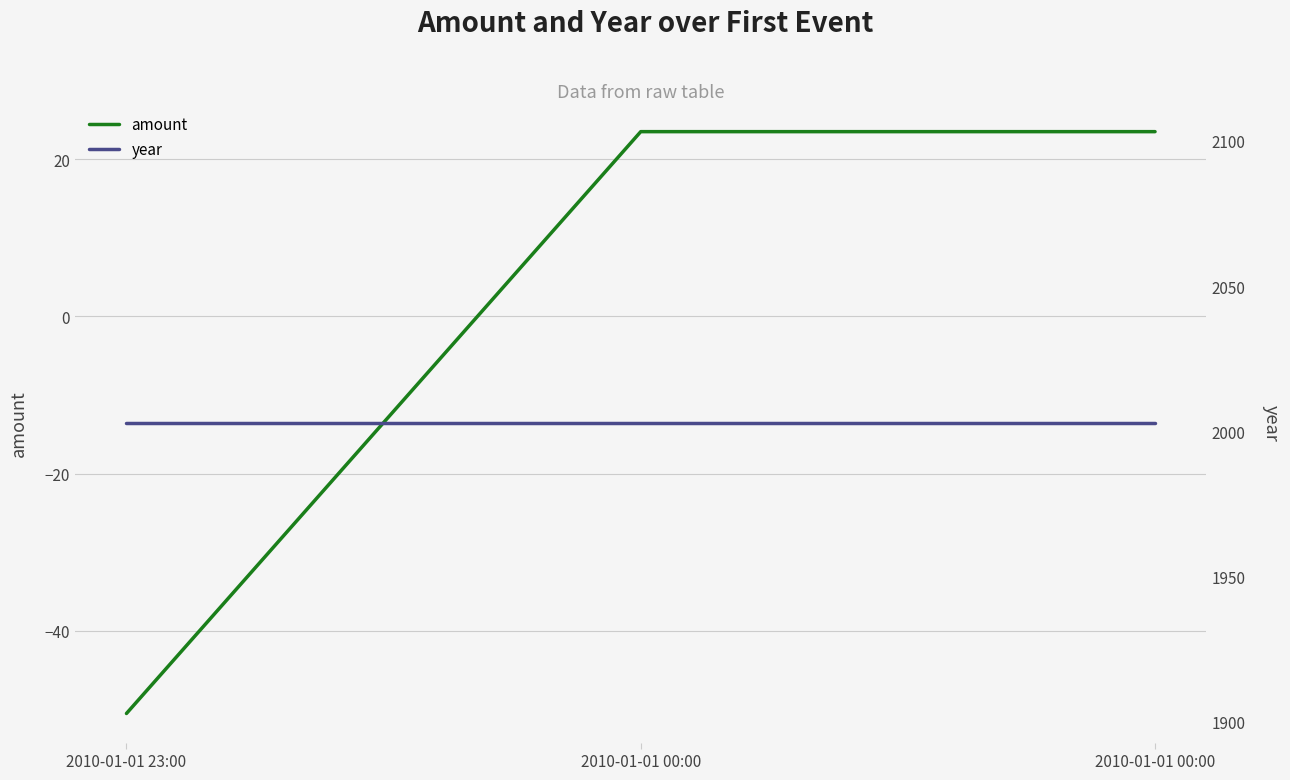

The value of year at 2010-01-01 00:00 is 2003.0. True or false?

True